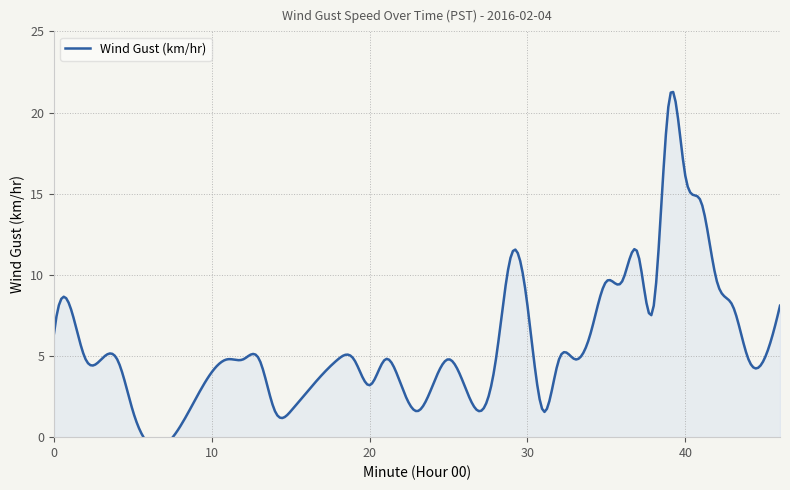

What is the greatest value displayed?

20.9